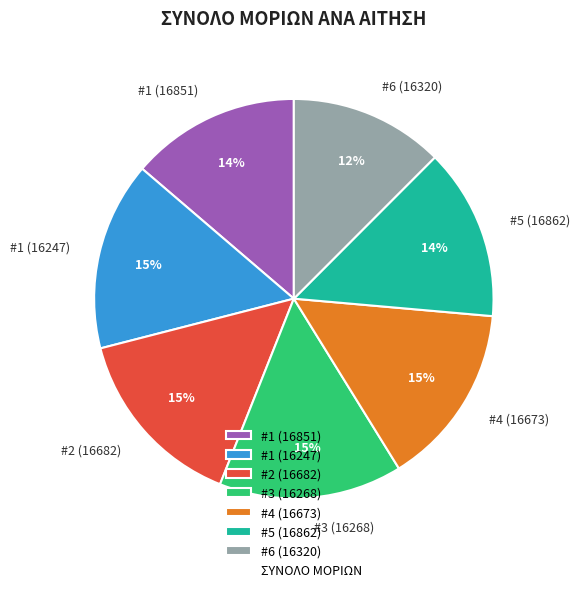

What is the ratio of the value at #5 (16862) to the value at #4 (16673)?

0.9